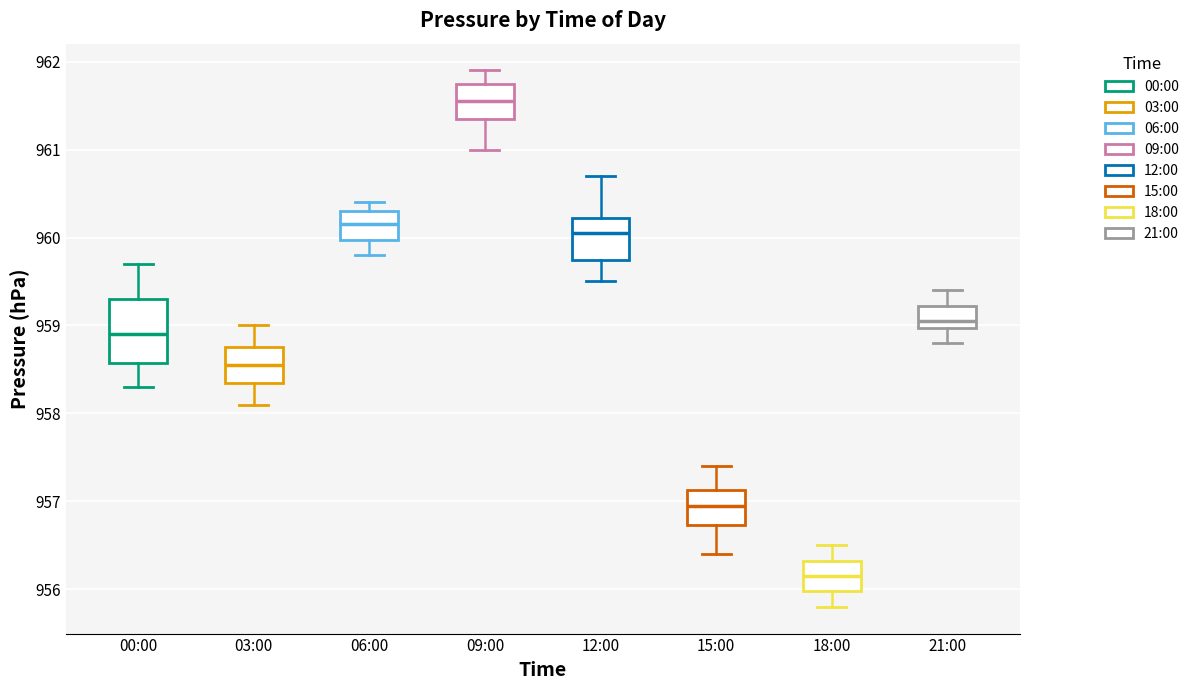

Reading left to right, read every box against the y-axis: the position of its median line, the range the box covers, and the ends of its whiskers. The values are not printed on the chart, so give them approximately, as read against the axis.

00:00: median 958.9, box 958.6 to 959.3, whiskers 958.3 to 959.7
03:00: median 958.6, box 958.4 to 958.8, whiskers 958.1 to 959.0
06:00: median 960.2, box 960.0 to 960.3, whiskers 959.8 to 960.4
09:00: median 961.6, box 961.4 to 961.8, whiskers 961.0 to 961.9
12:00: median 960.1, box 959.8 to 960.2, whiskers 959.5 to 960.7
15:00: median 957.0, box 956.7 to 957.1, whiskers 956.4 to 957.4
18:00: median 956.2, box 956.0 to 956.3, whiskers 955.8 to 956.5
21:00: median 959.1, box 959.0 to 959.2, whiskers 958.8 to 959.4